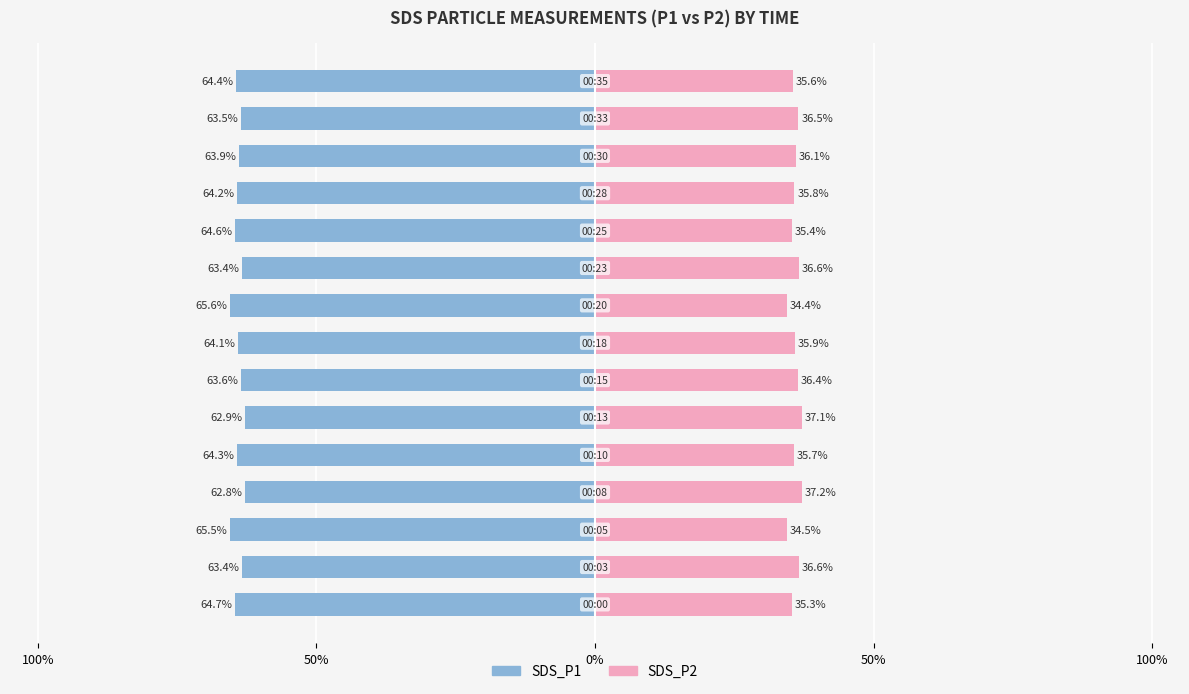

Which series has the largest range (max minus min)?

SDS_P2